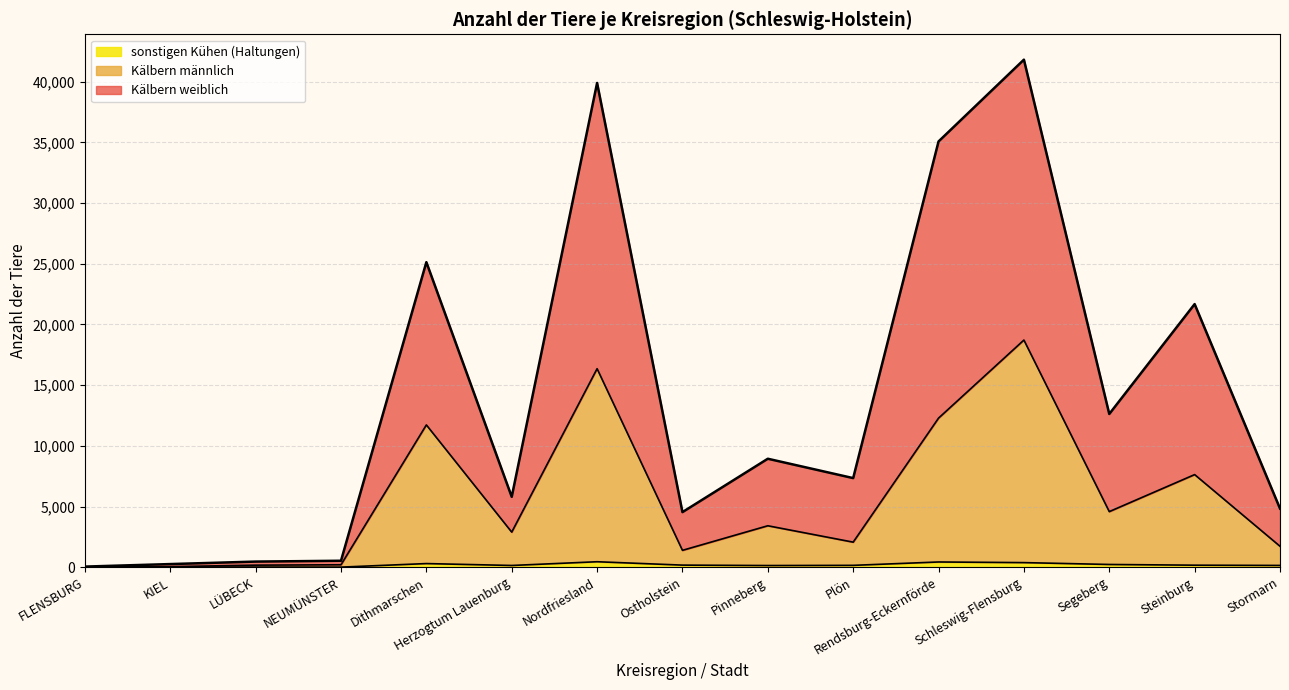

At how many categories does at least one series exceed 14733?

3